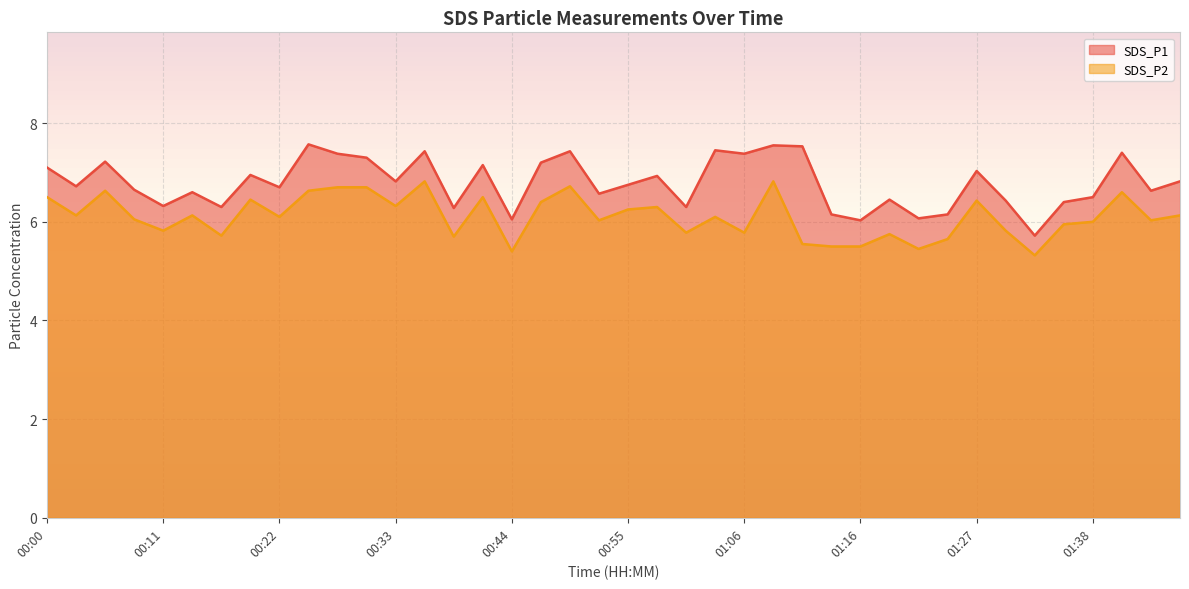

True or false: SDS_P2 and SDS_P1 cross at least once.

False